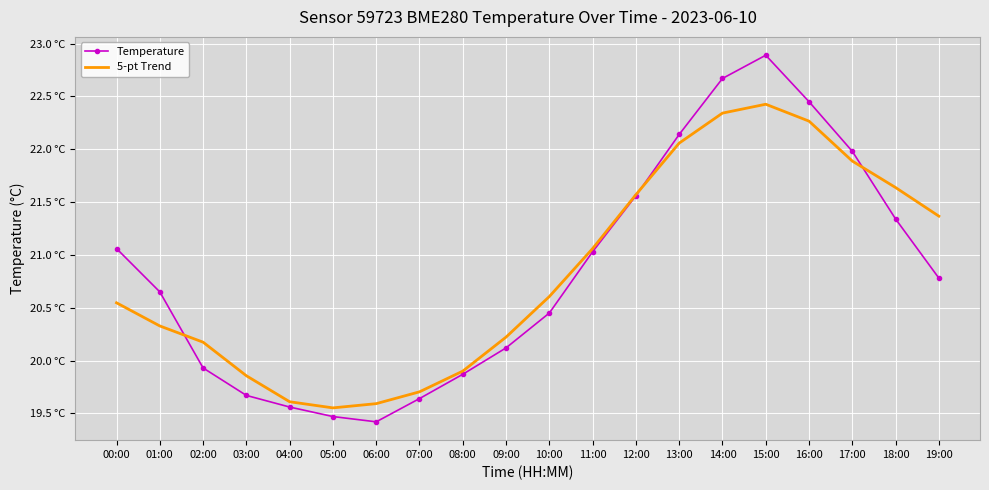

What is the average value of the Temperature series?

20.8